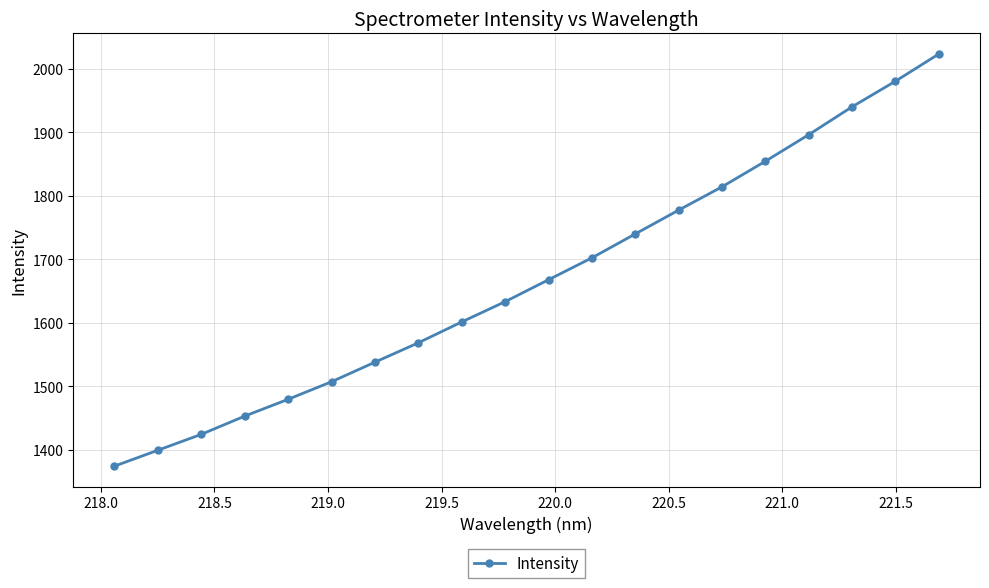

What is the greatest value displayed?

2023.7